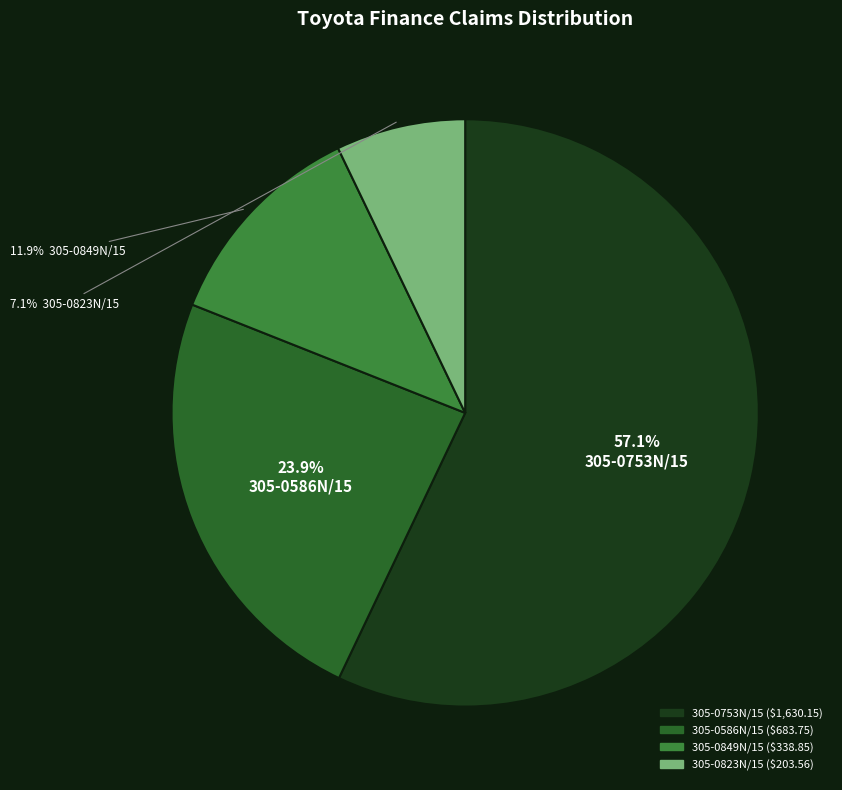

Is there any slice that represents more than half of the pie?

Yes